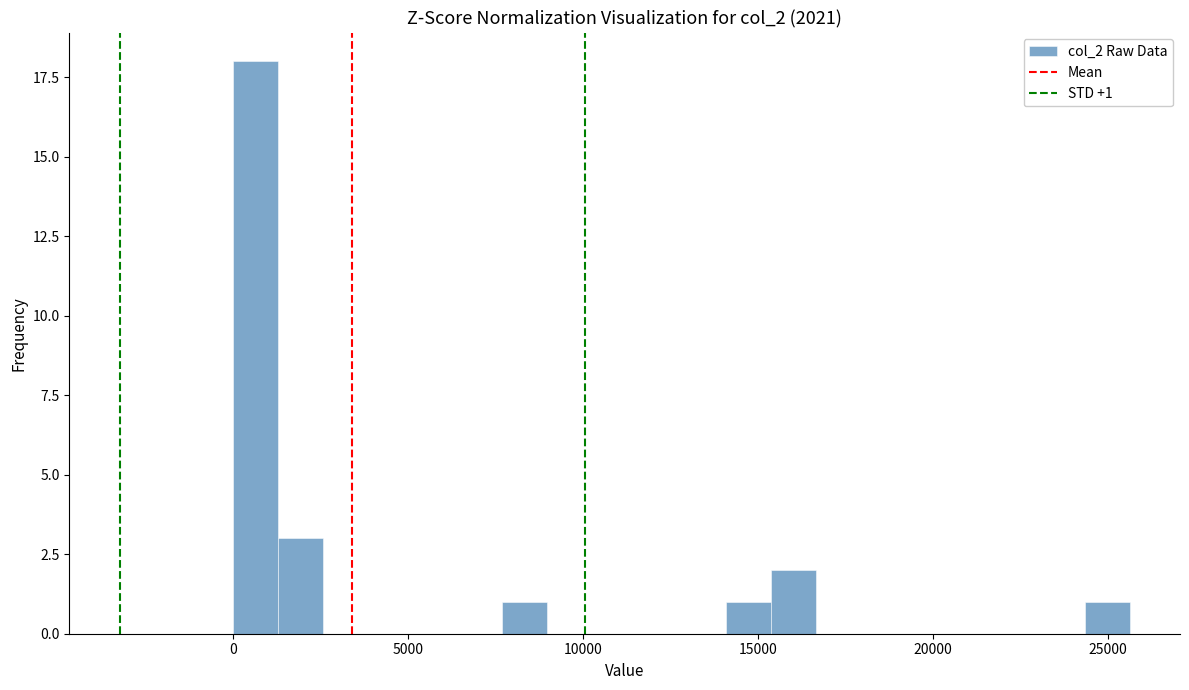

Read against the x-axis, roughly where is the centre of the tallest bar?

500